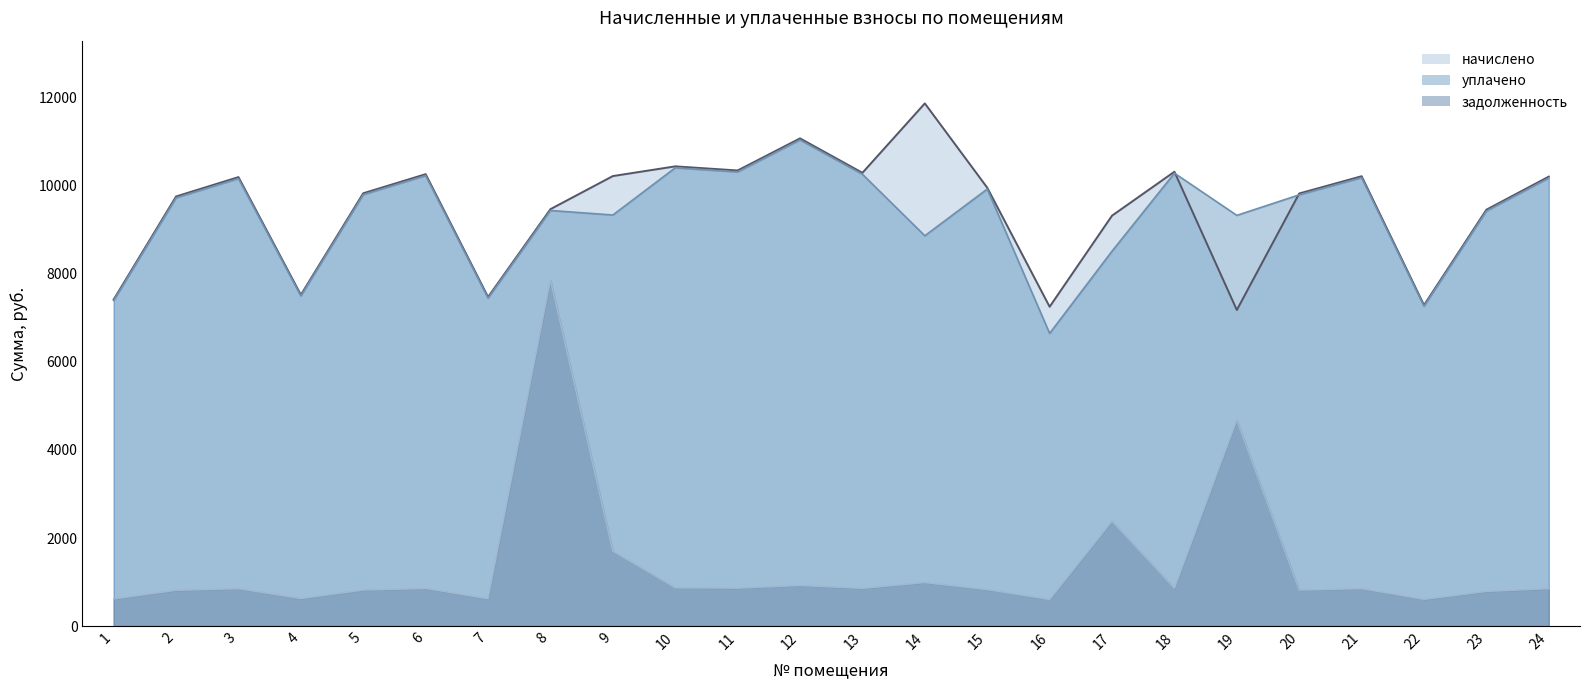

How many interior local valleys does the начислено series have?

7